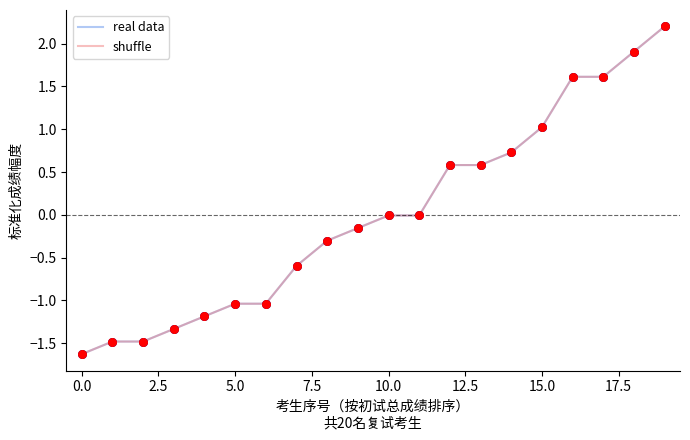

Is this an area chart (filled region under the line)?

No